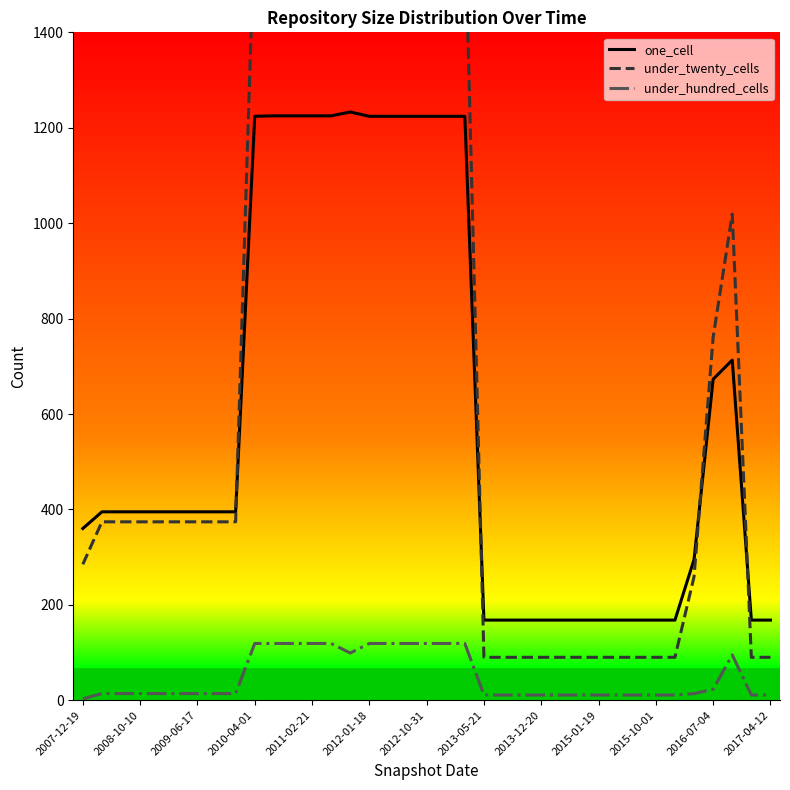

How many series are shown in this chart?

3